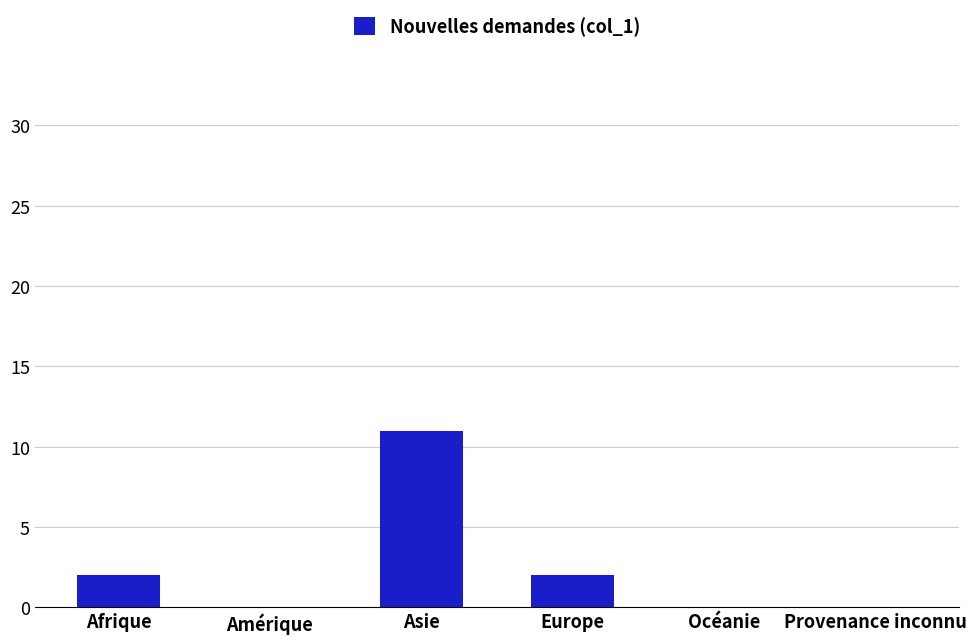

True or false: the data shows 11 at Asie.

True